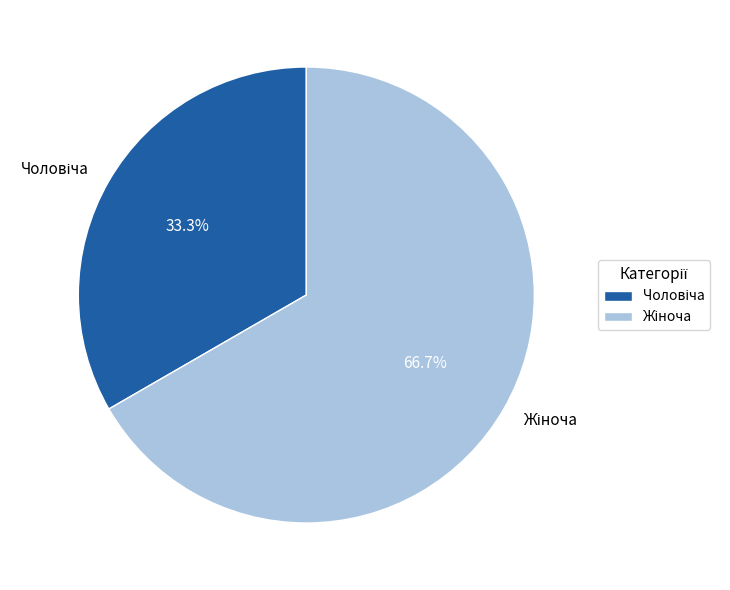

Is it true that Жіноча is 59% of the pie?

False